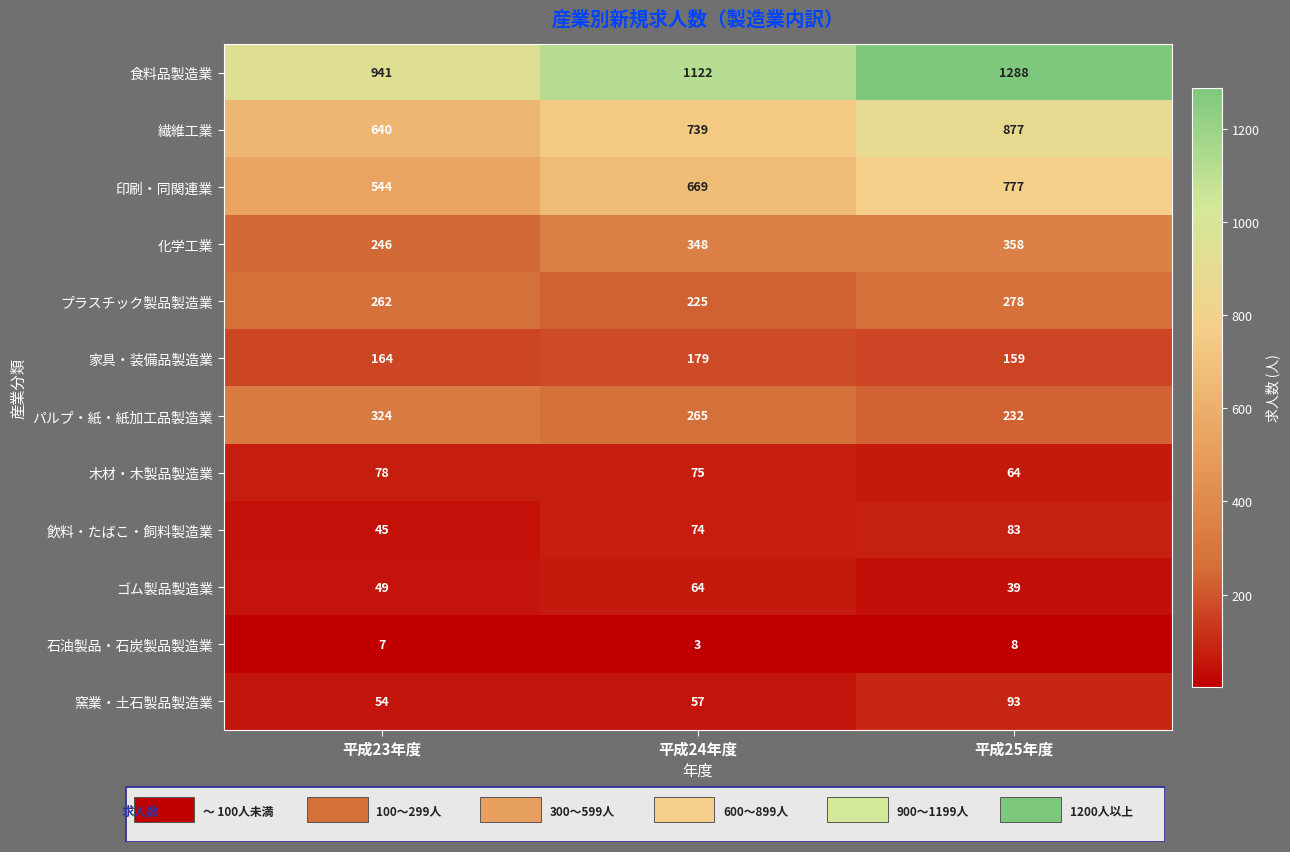

Rank the series at 平成25年度 from lowest to highest value.

石油製品・石炭製品製造業, ゴム製品製造業, 木材・木製品製造業, 飲料・たばこ・飼料製造業, 窯業・土石製品製造業, 家具・装備品製造業, パルプ・紙・紙加工品製造業, プラスチック製品製造業, 化学工業, 印刷・同関連業, 繊維工業, 食料品製造業